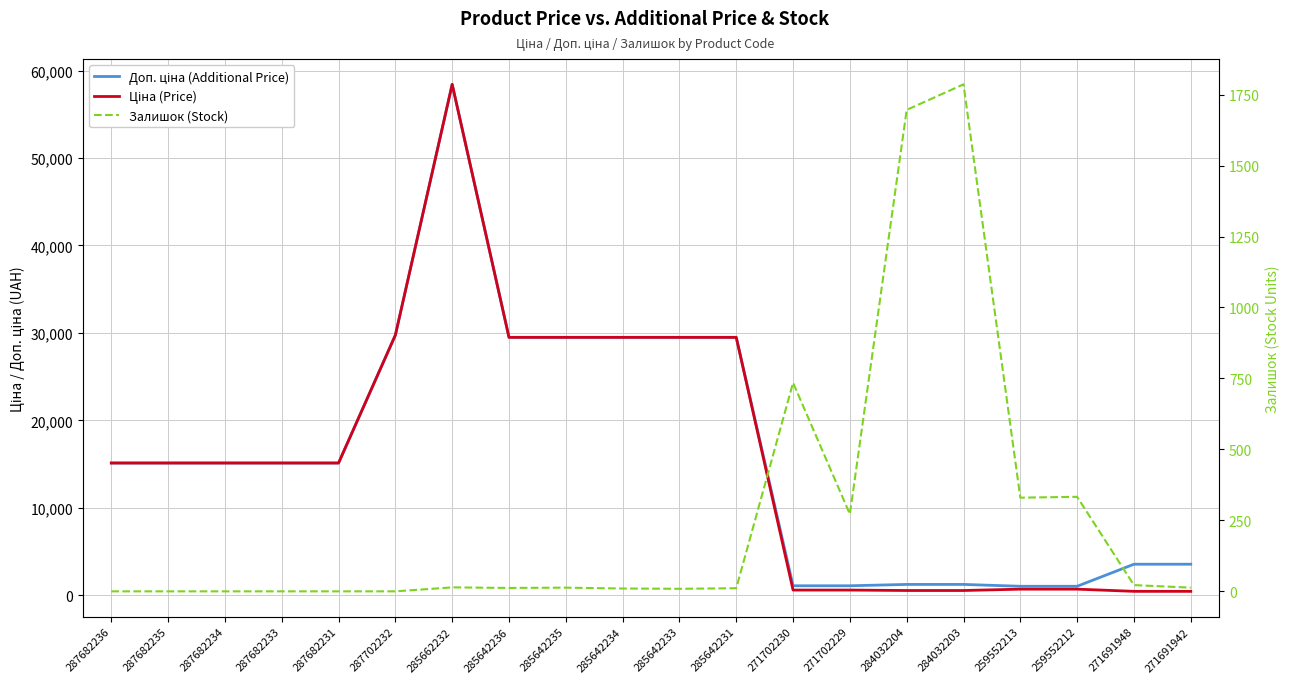

What is the total value across all series at 285662232?

116867.1